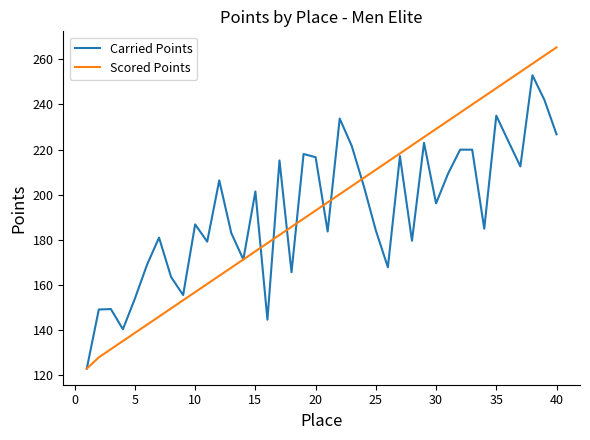

Which series has the largest range (max minus min)?

Scored Points